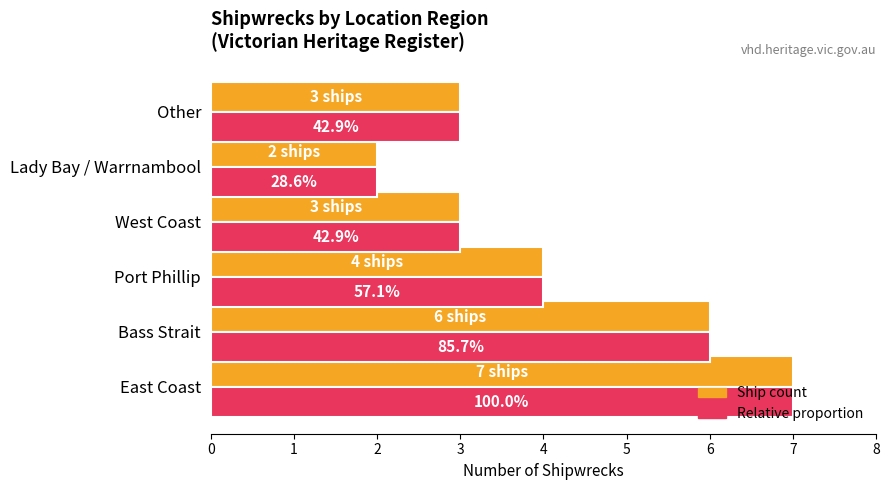

What are all the series names shown in the legend?

Ship count, Relative proportion